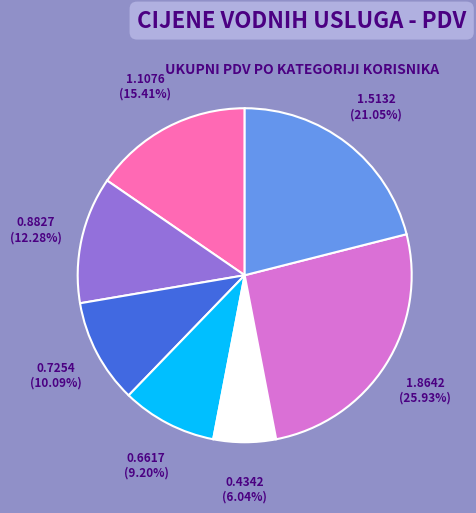

Is there any slice that represents more than half of the pie?

No